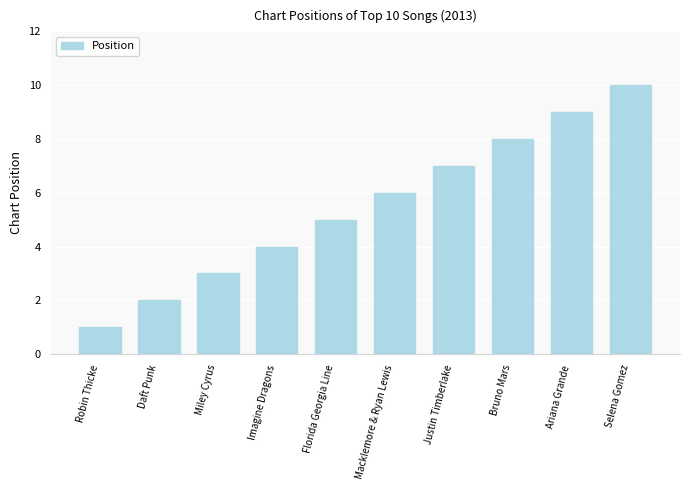

The value at Selena Gomez is 18. True or false?

False